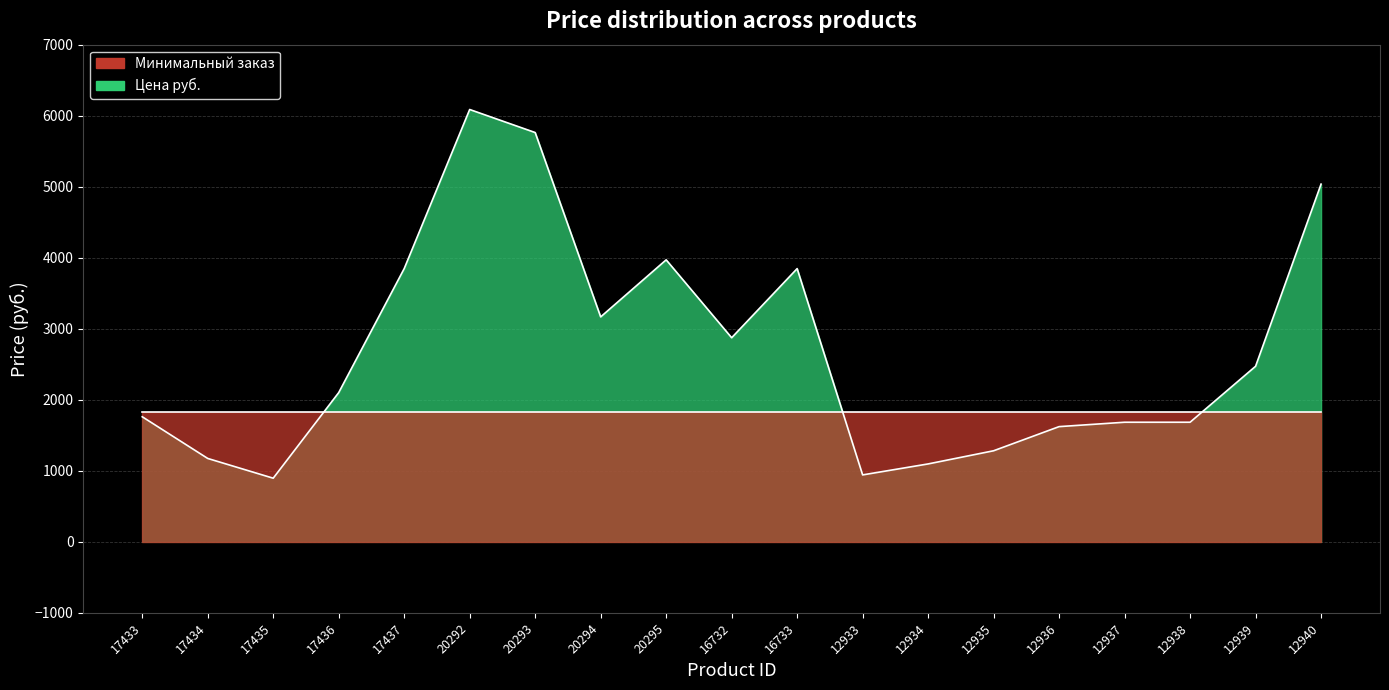

At which category does the chart reach its minimum across all series?

17435